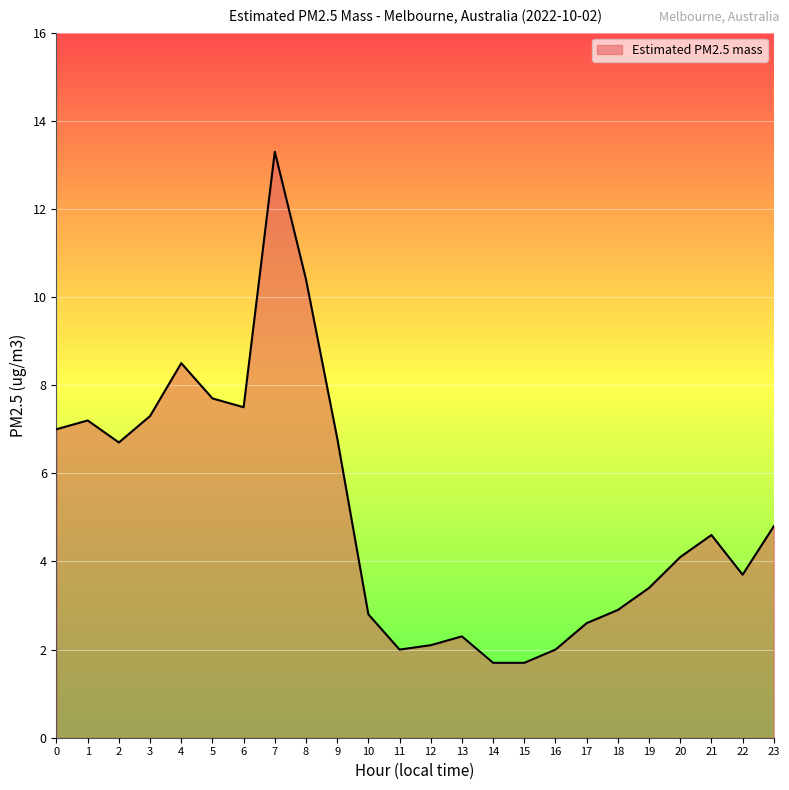

What is the change in value from 16 to 23?

+2.8